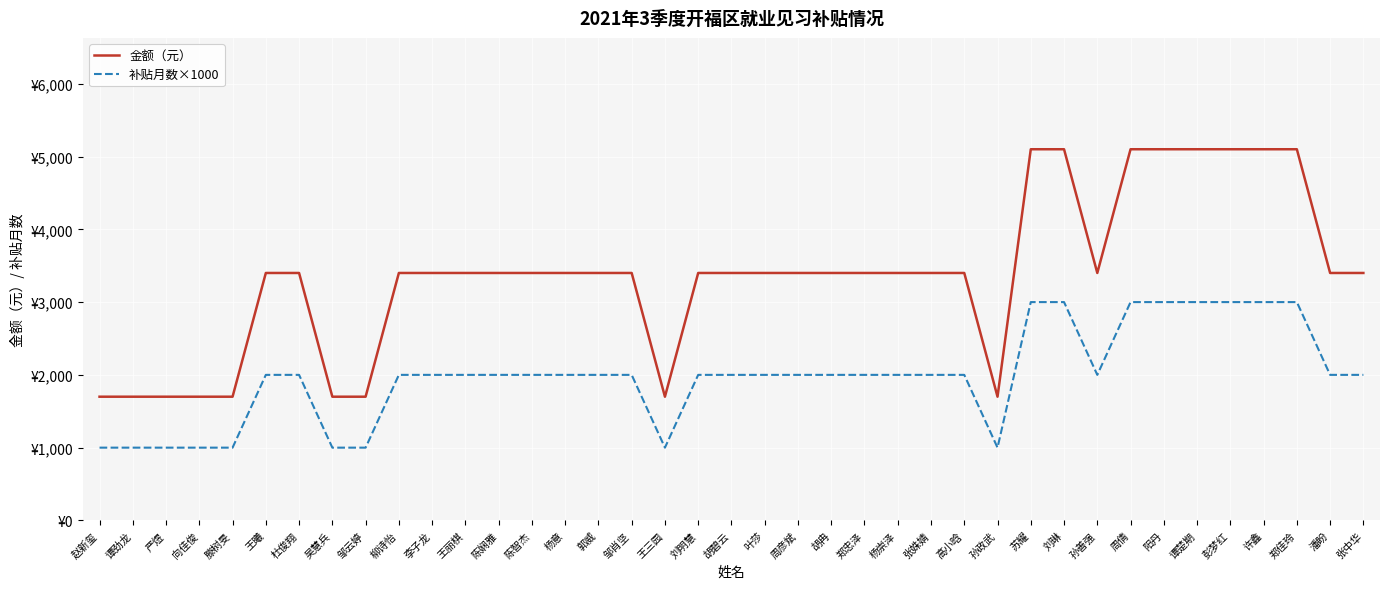

The value of 补贴月数×1000 at 张中华 is 1392. True or false?

False